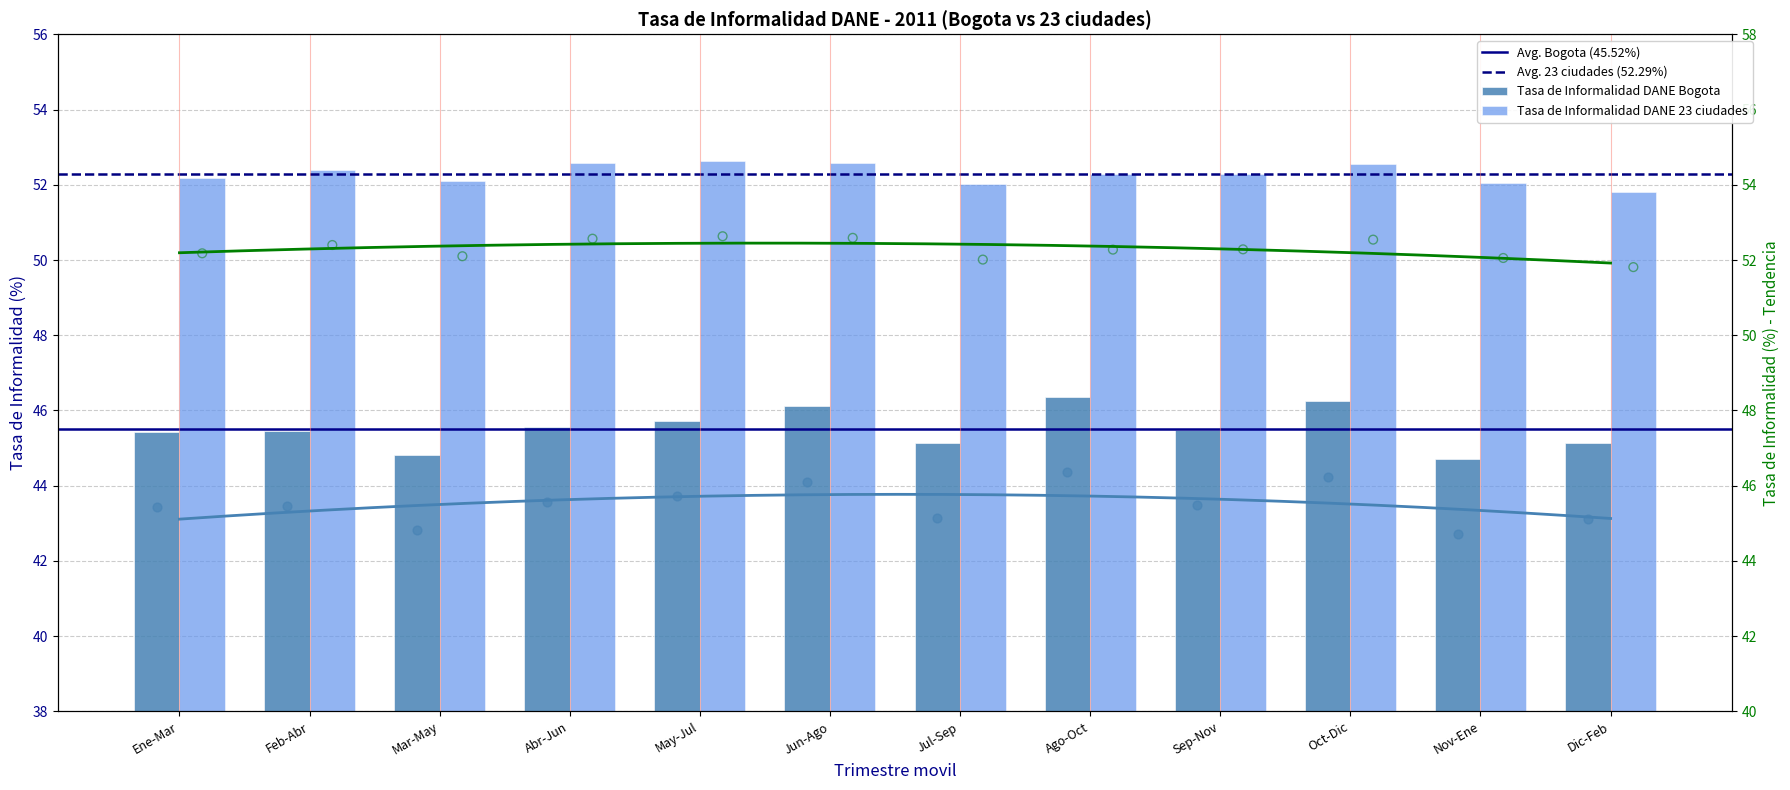

At how many categories does at least one series exceed 49?

12